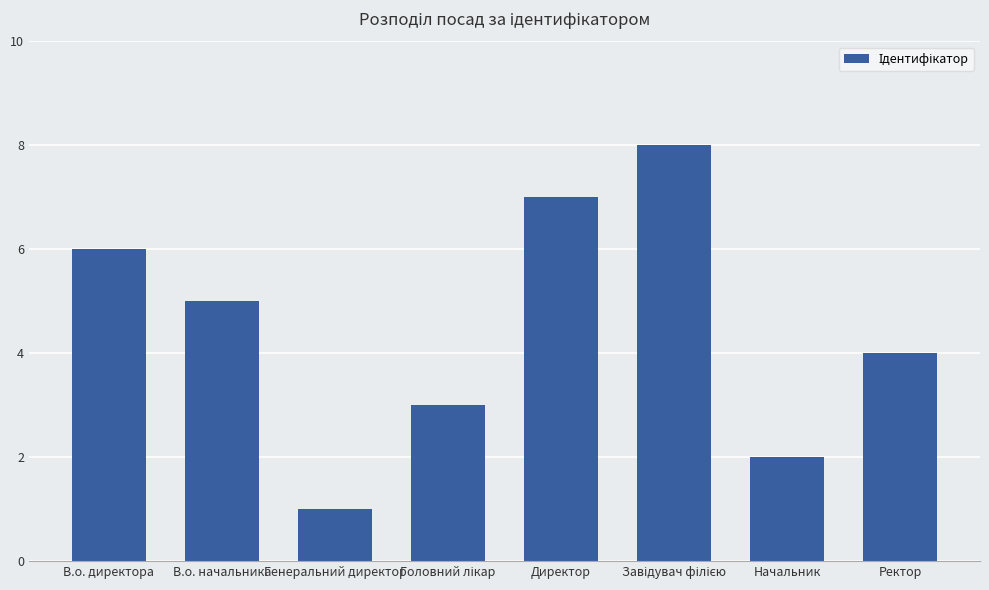

Where is the data nearest to the value 4?

Ректор